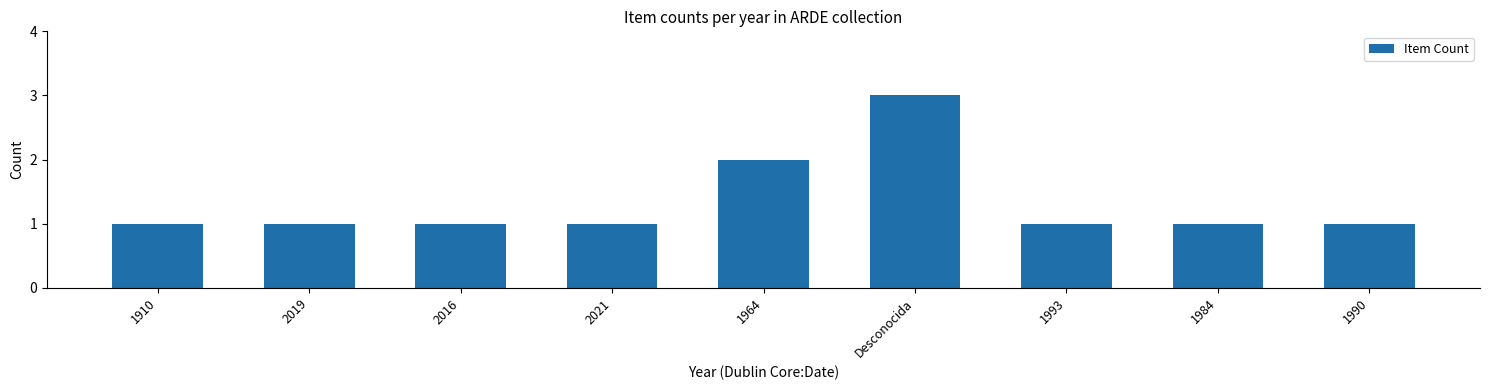

What is the label of the 5th bar from the left?

1964